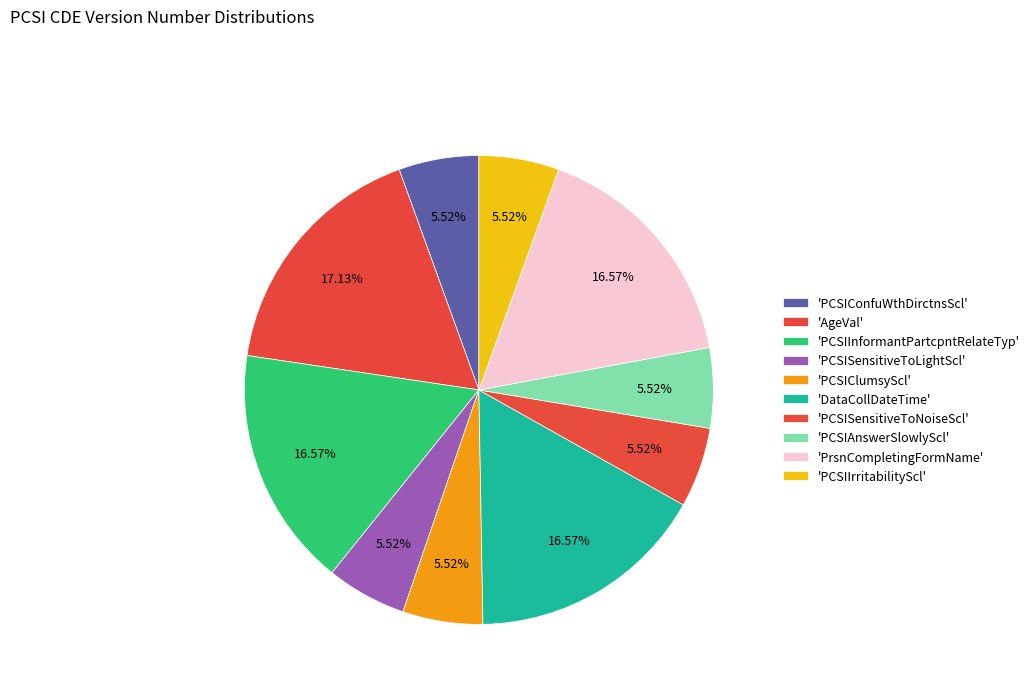

To the nearest percent, what is the average slice percentage?

10%